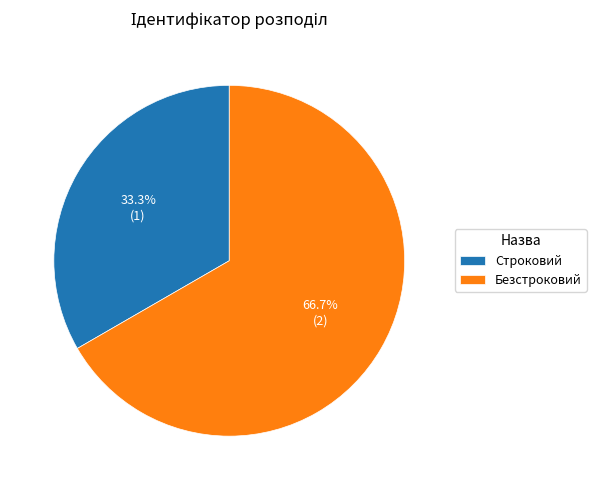

The Безстроковий slice represents 54% of the pie. True or false?

False